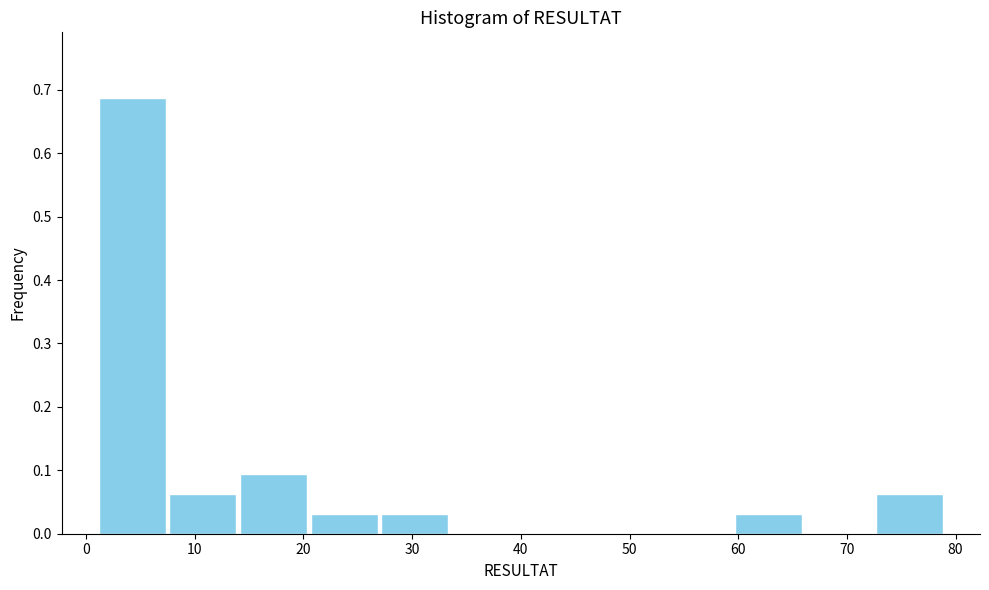

How tall is the bar that spans 20.5 to 27.0 on the x-axis? Neither the bar edges nor the heights are printed on the chart, so give them approximately, as read against the axes.

0.03